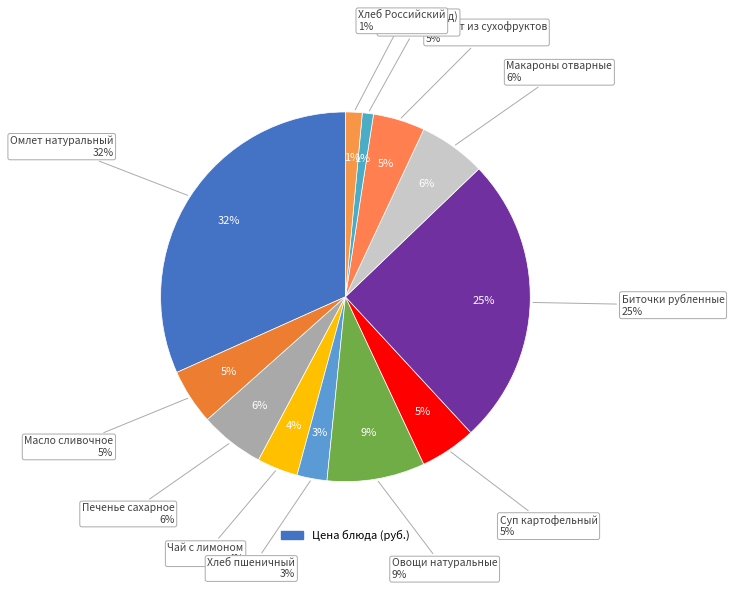

Count the number of slices in the pie.

12